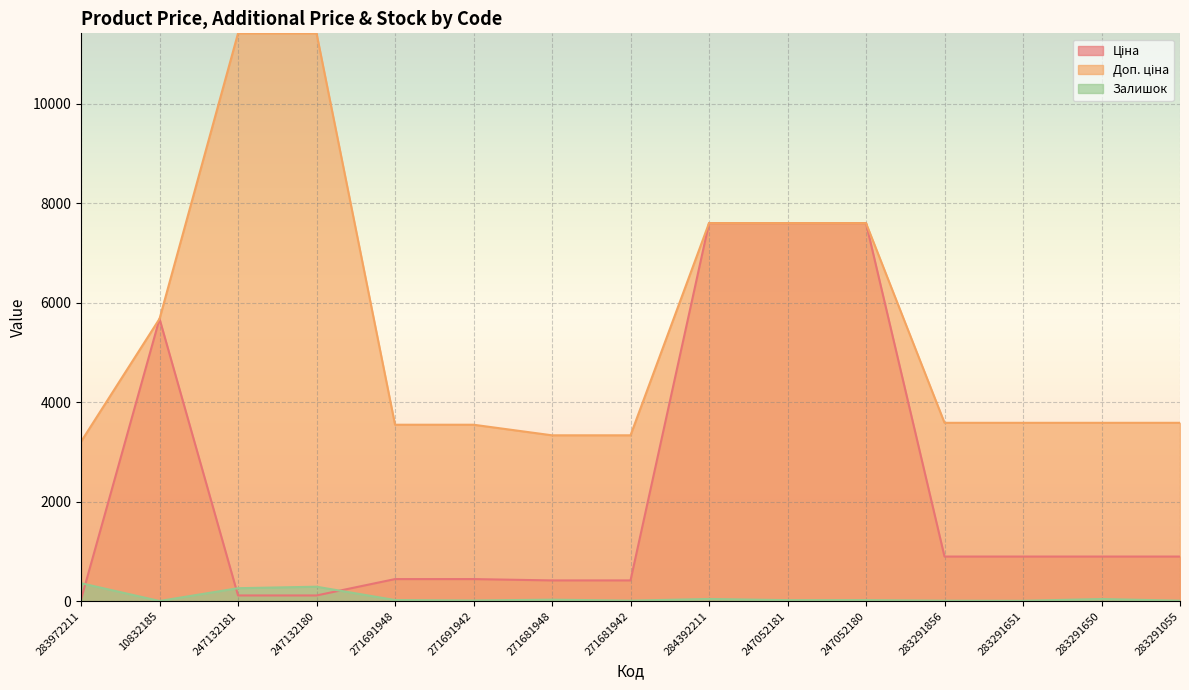

List the series in order of their overall mean, highest first.

Доп. ціна, Ціна, Залишок